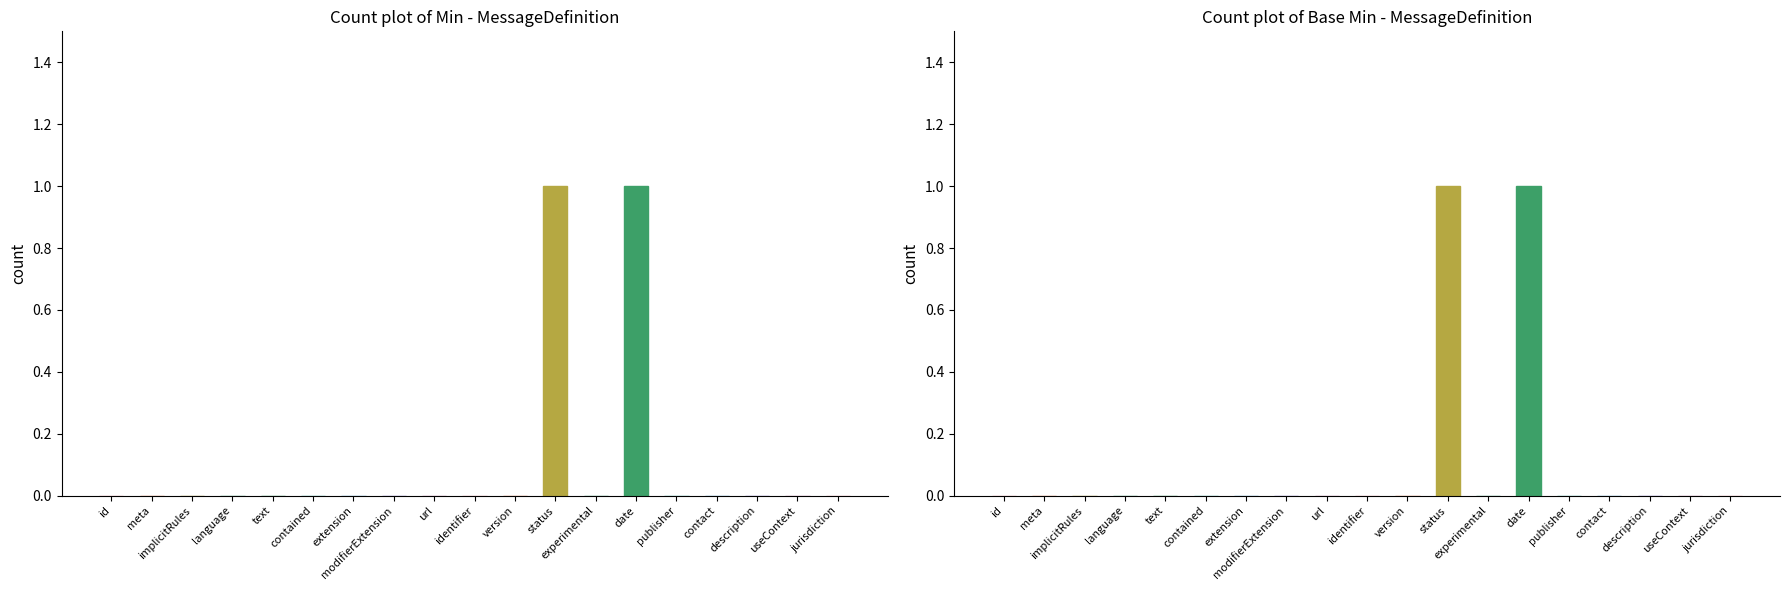

What is the label of the 15th bar from the left?

publisher